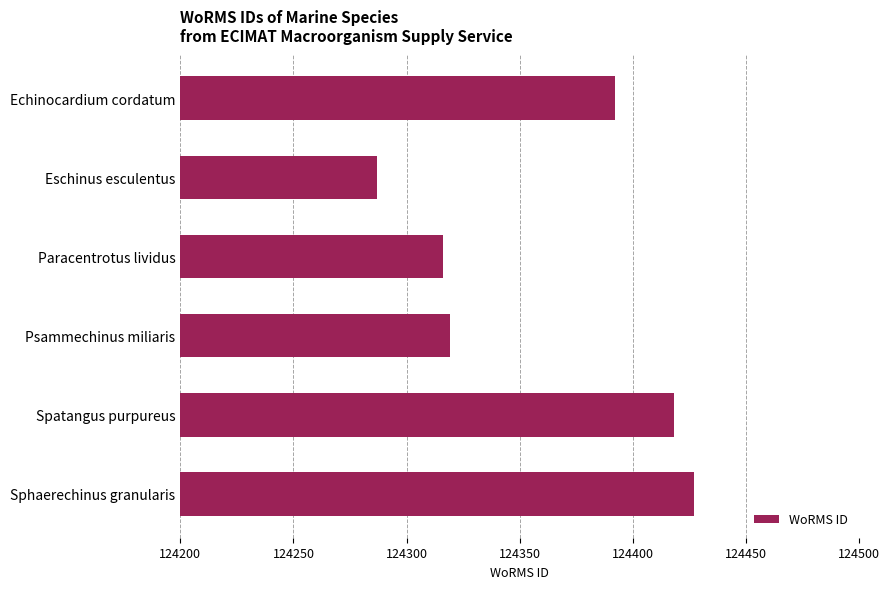

List the labels in order of value, smallest first.

Eschinus esculentus, Paracentrotus lividus, Psammechinus miliaris, Echinocardium cordatum, Spatangus purpureus, Sphaerechinus granularis